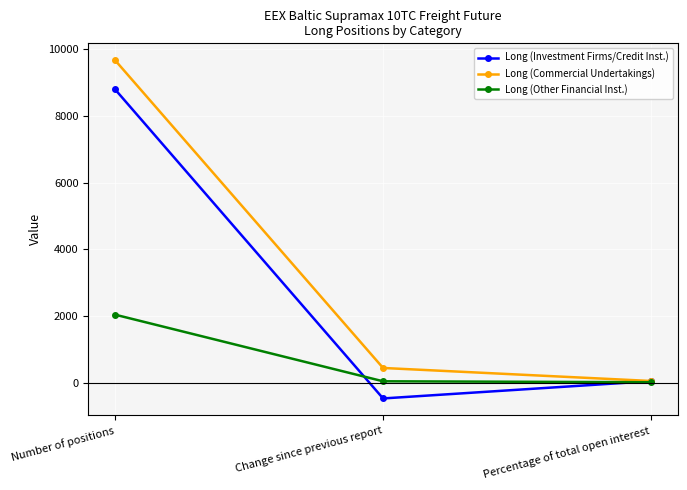

List the series in order of their peak value, highest first.

Long (Commercial Undertakings), Long (Investment Firms/Credit Inst.), Long (Other Financial Inst.)